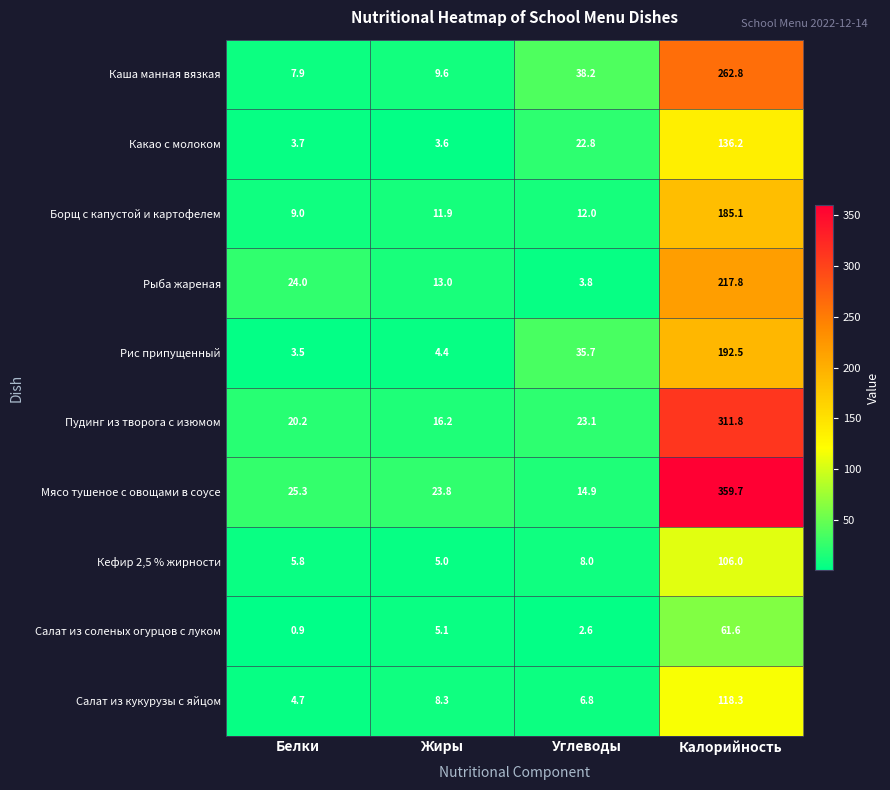

How many series are shown in this chart?

10